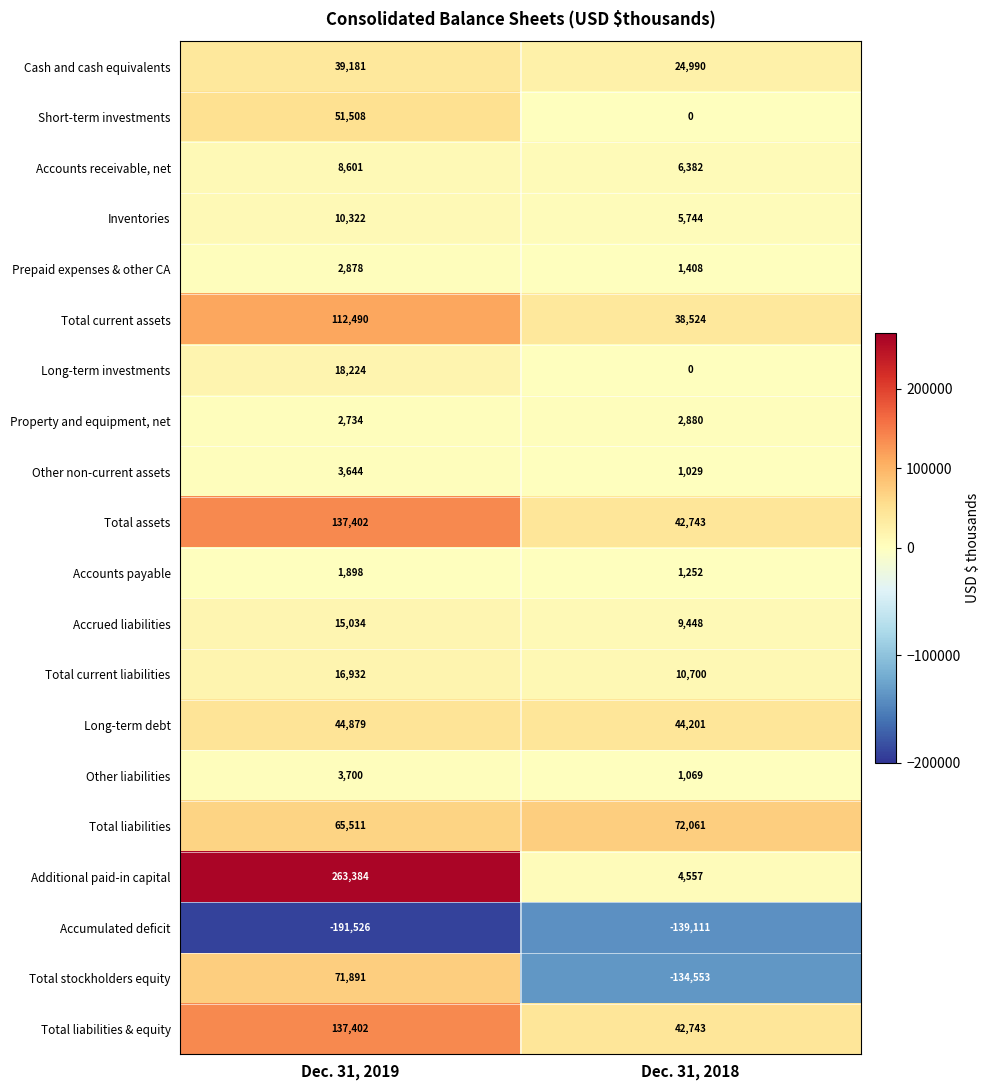

Which label corresponds to the smallest value in the chart?

Dec. 31, 2019